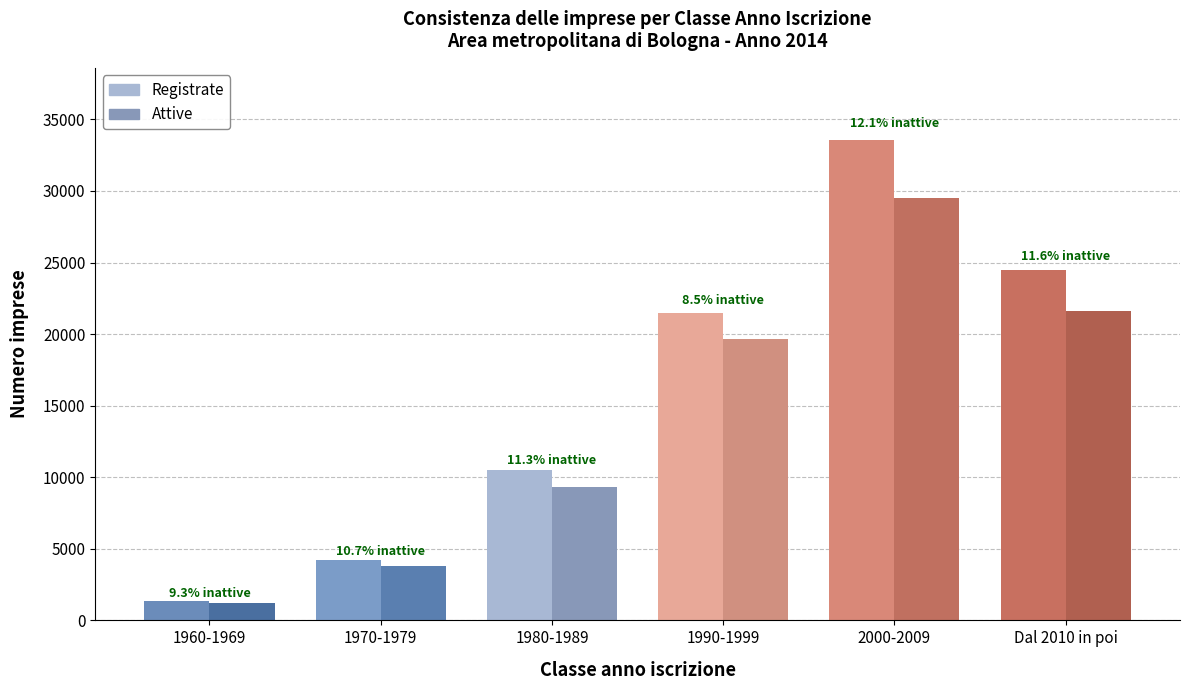

List the series in order of their peak value, lowest first.

Attive, Registrate